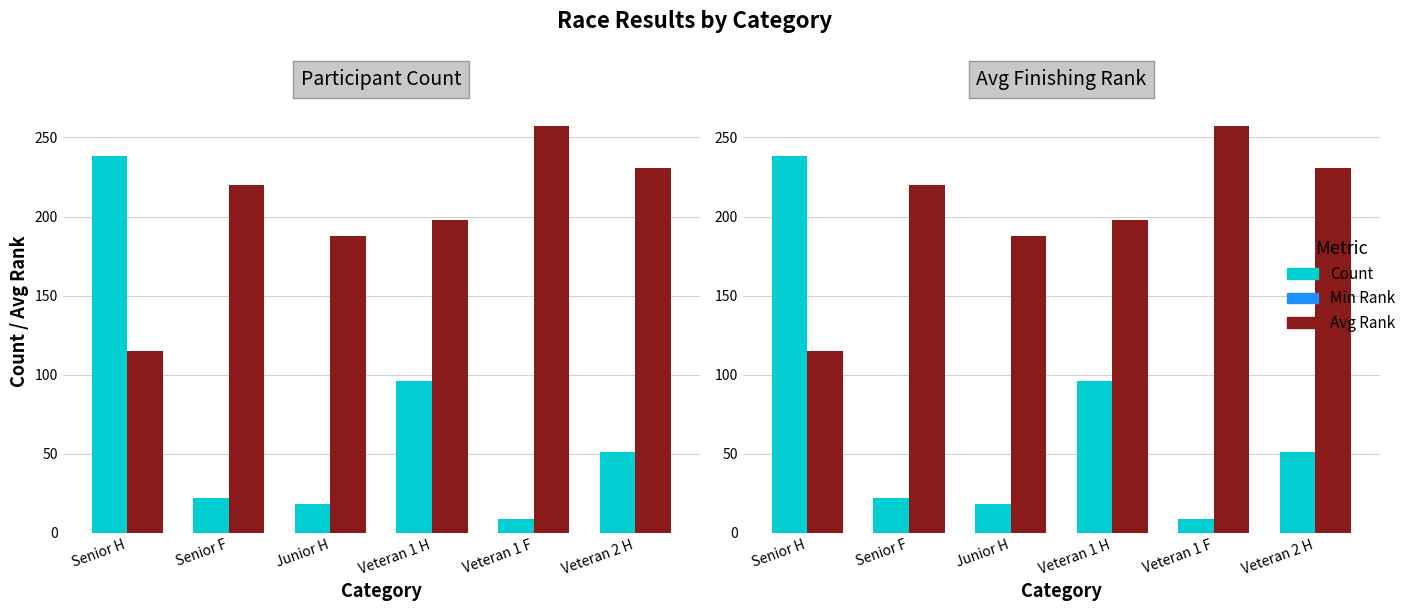

Is the value of Avg Rank at Veteran 1 F greater than the value of Count at Senior H?

Yes